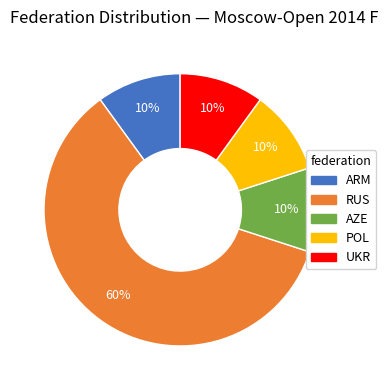

To the nearest percent, what percentage of the pie is ARM?

10%